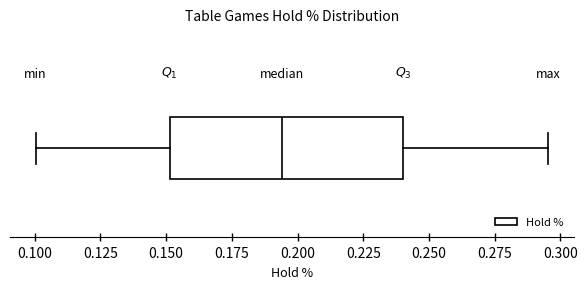

Where is the left edge of the box on the x-axis? The values are not printed on the chart, so give them approximately, as read against the axis.

0.150